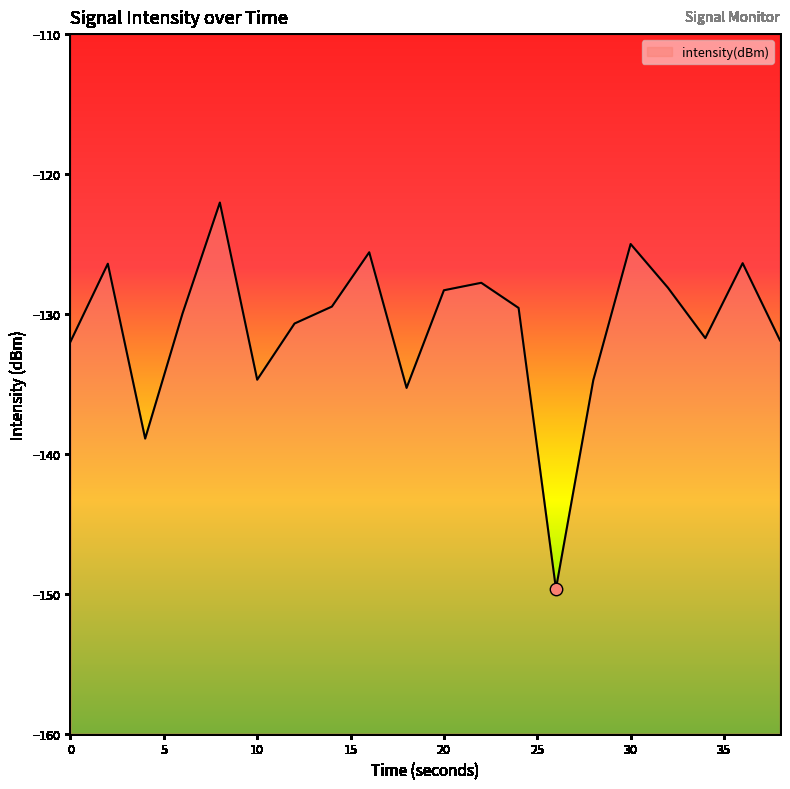

Between 38 and 34, which is larger?

34